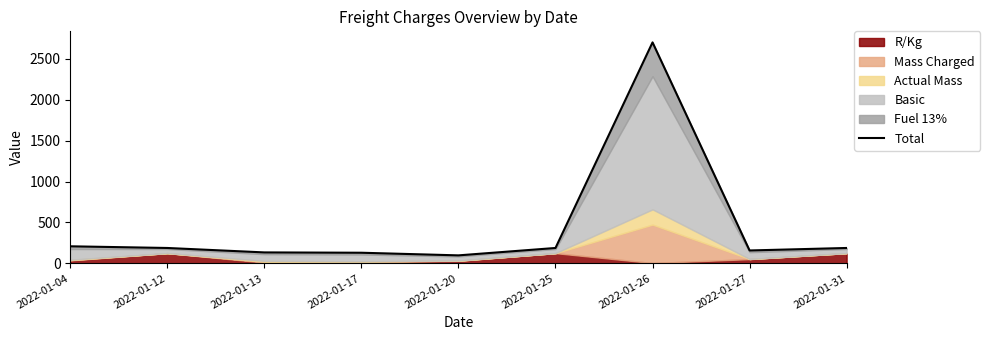

What is the value of the 8th point from the left?

157.7